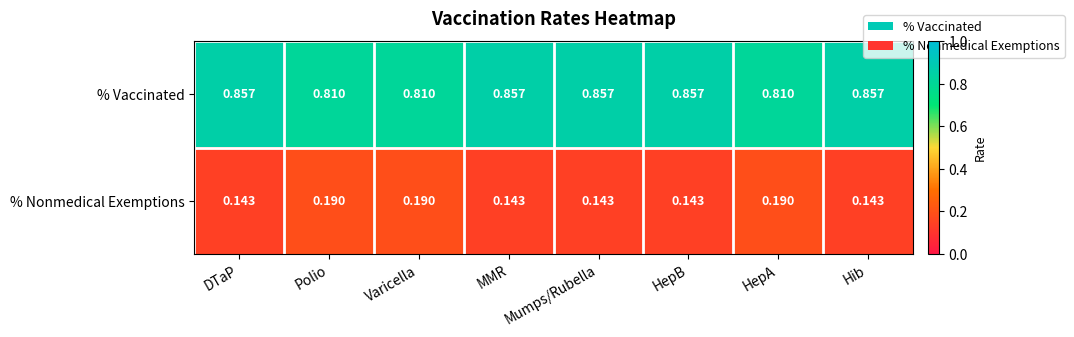

How many categories are shown in the chart?

8